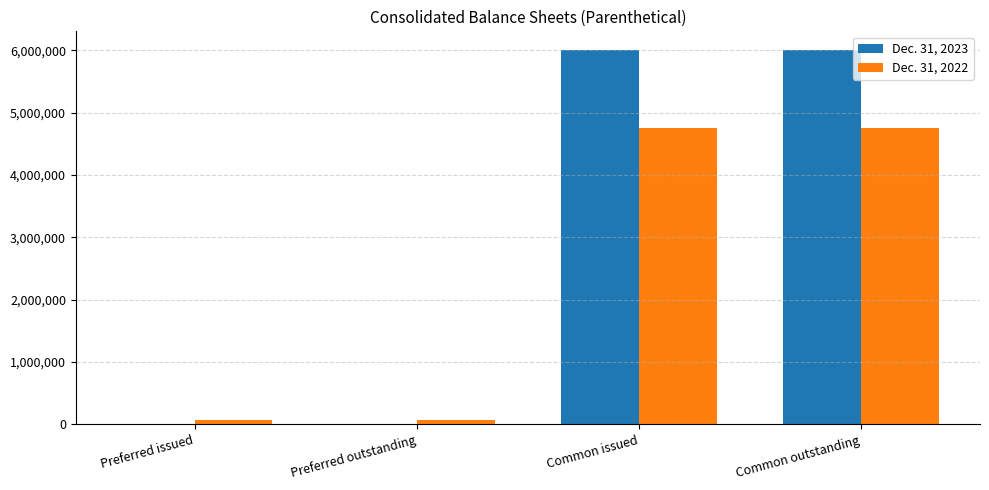

Which series has the largest total across all categories?

Dec. 31, 2023